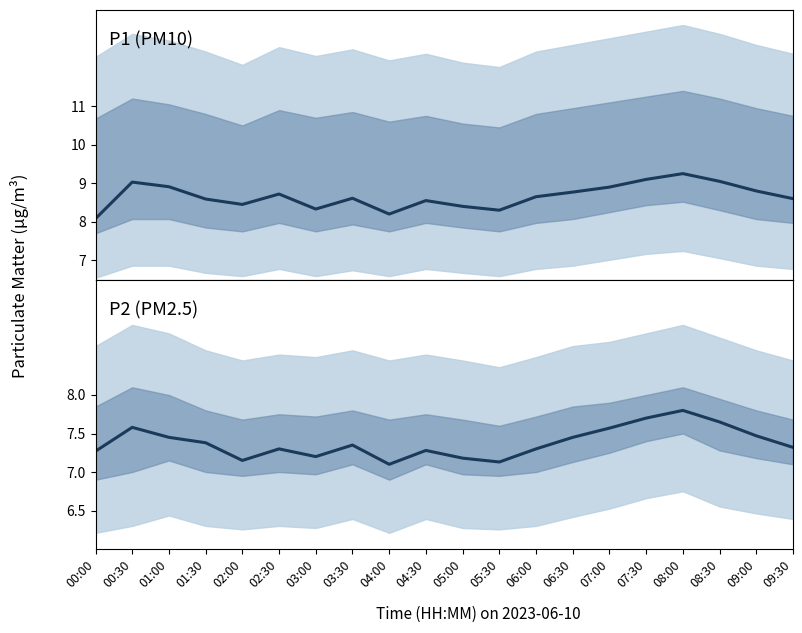

The value of P2 (PM2.5) at 04:00 is 11.0. True or false?

False